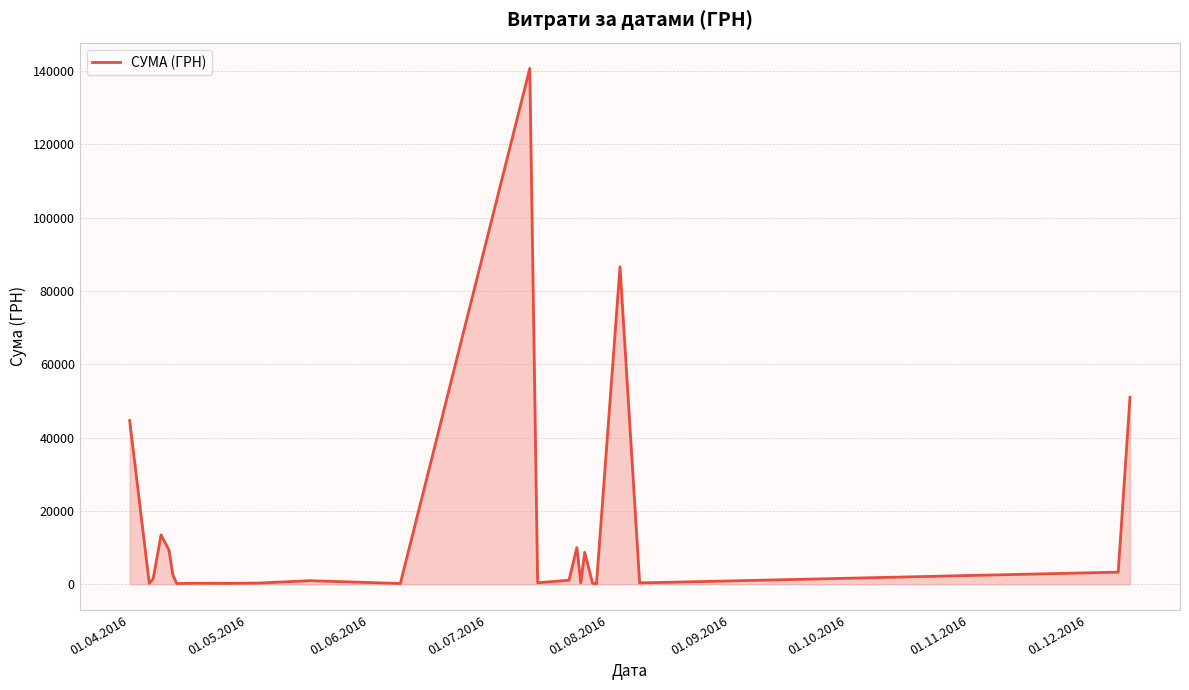

Is this an area chart (filled region under the line)?

Yes